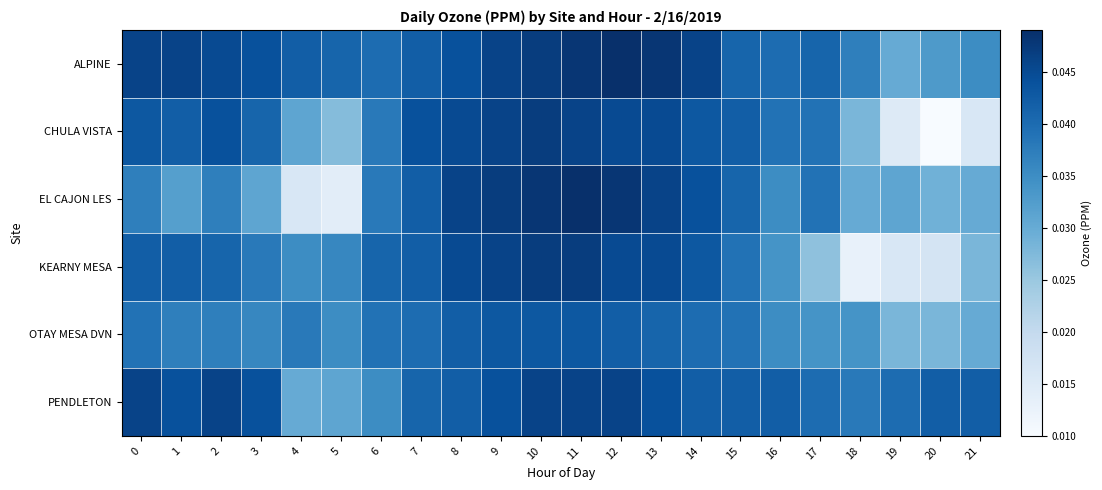

Rank the series by their maximum value, from highest to lowest.

ALPINE, EL CAJON LES, CHULA VISTA, KEARNY MESA, PENDLETON, OTAY MESA DVN